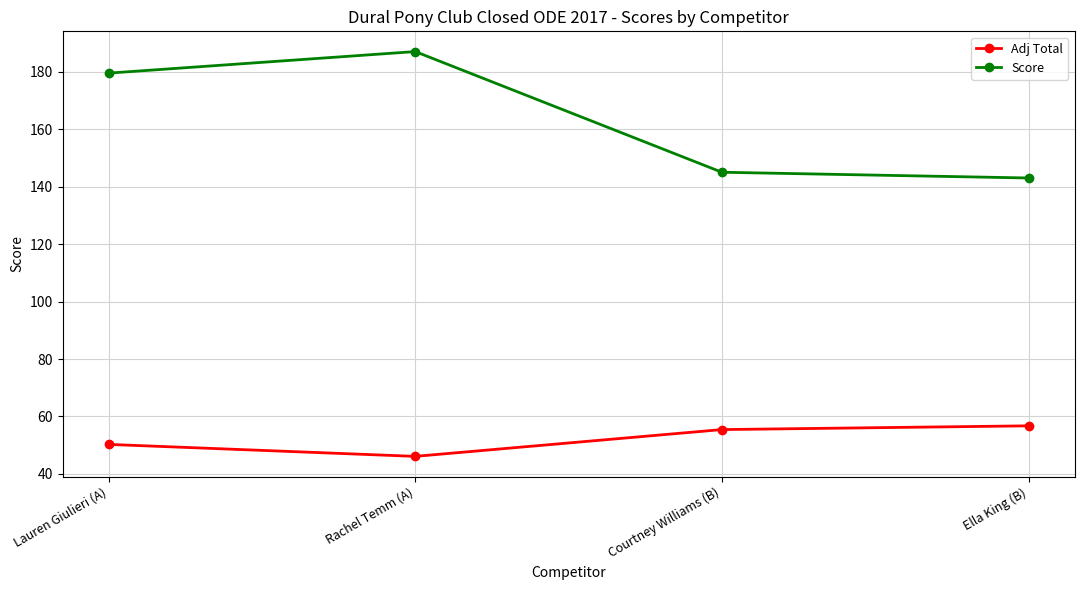

At which category does Adj Total reach its first local valley?

Rachel Temm (A)